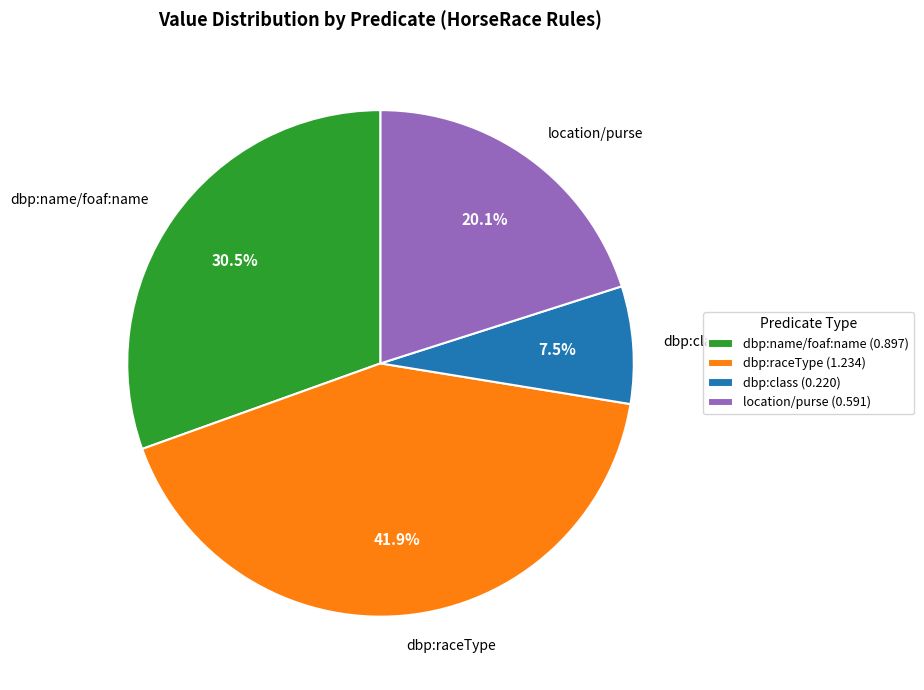

How many segments does this pie chart have?

4